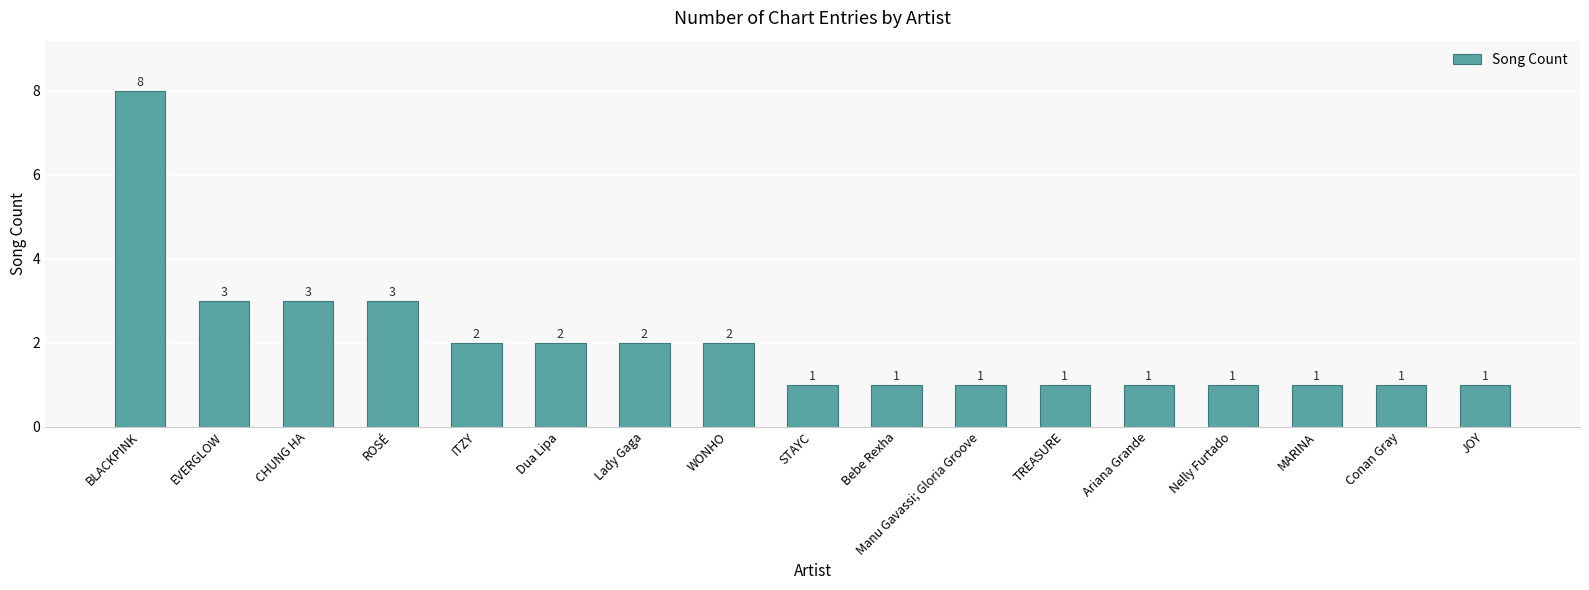

What is the label of the 7th bar from the right?

Manu Gavassi; Gloria Groove